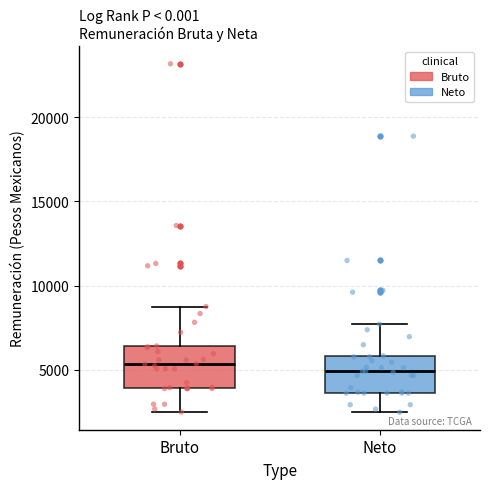

Where does the upper whisker of the box for Neto end on the y-axis? The values are not printed on the chart, so give them approximately, as read against the axis.

7500